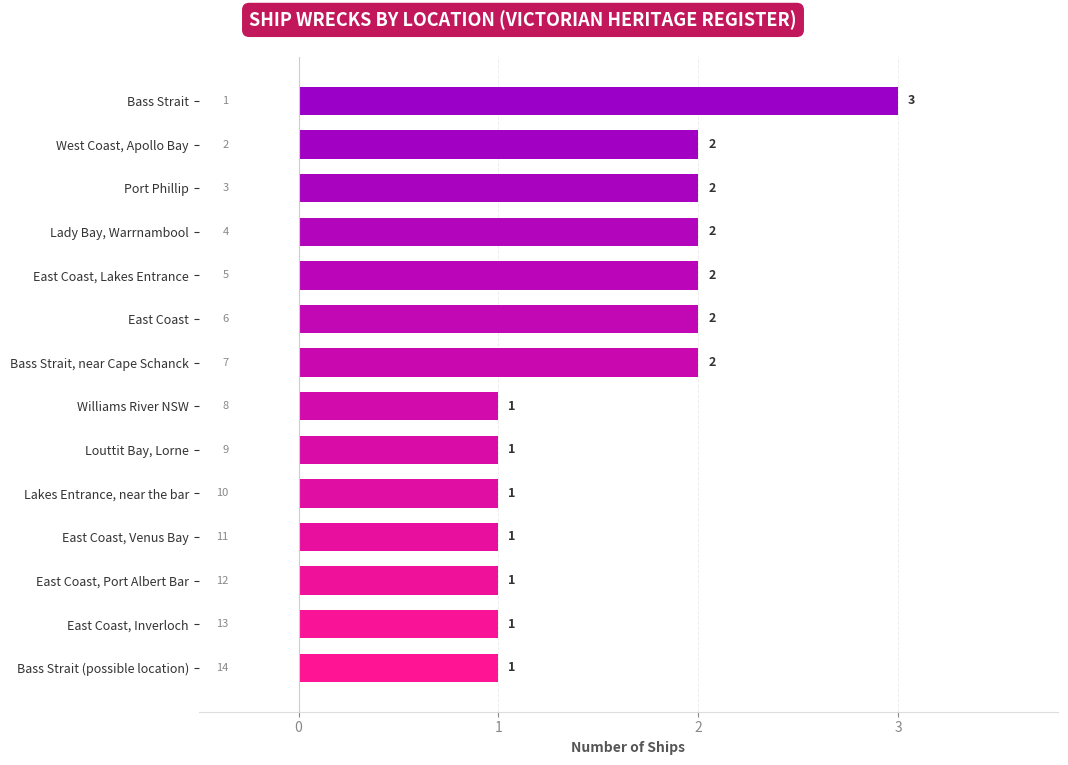

Which label corresponds to the largest value in the chart?

Bass Strait